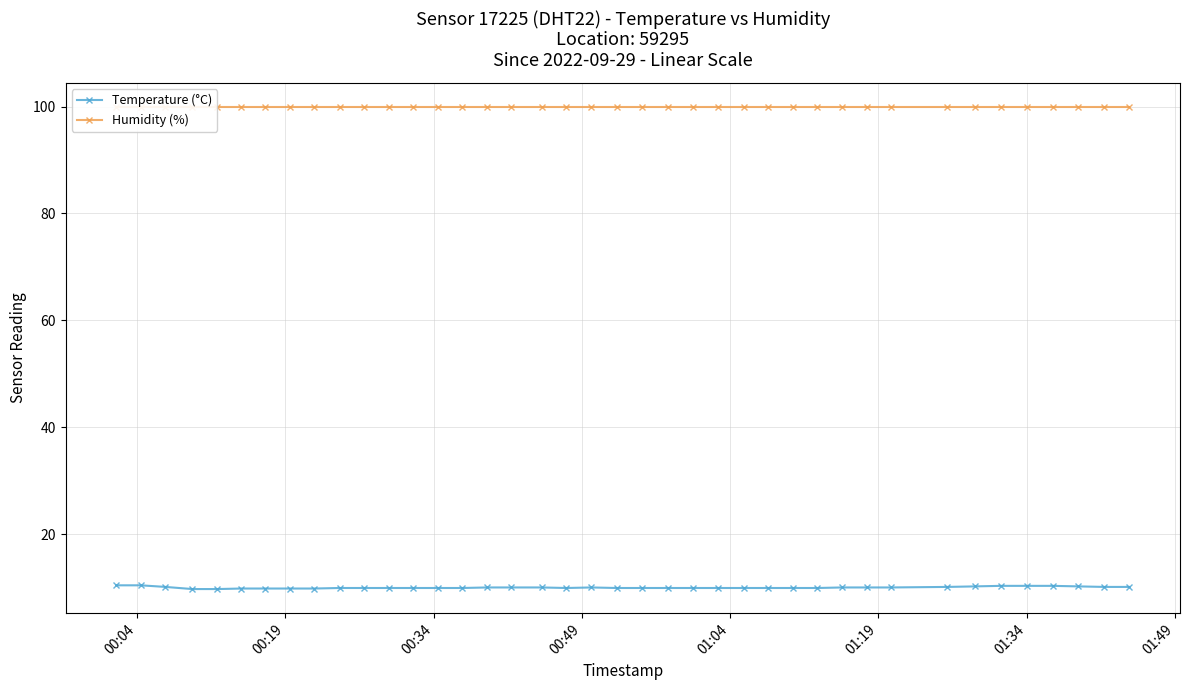

True or false: Temperature (°C) has more than 0 points higher than both neighbors.

True